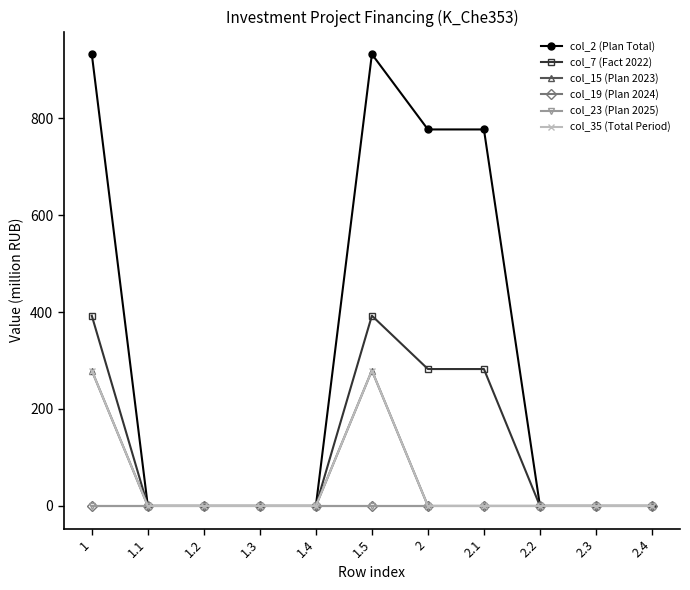

Does the chart have visible grid lines?

No